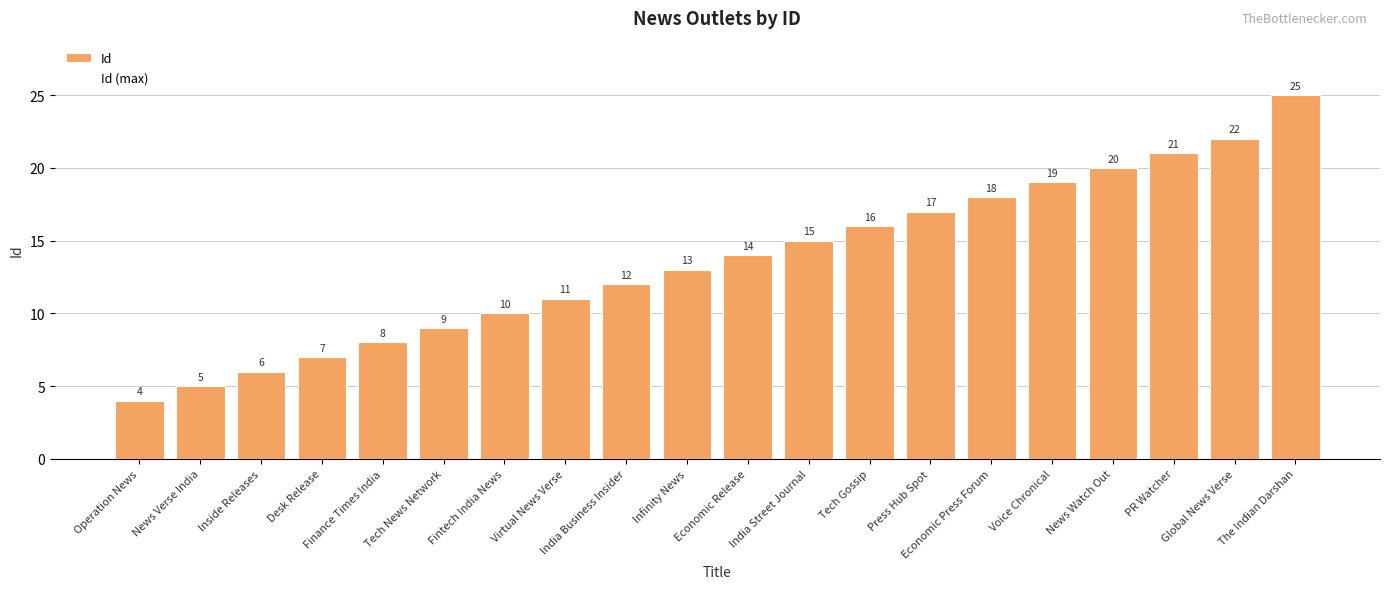

What is the label of the 14th bar from the right?

Fintech India News